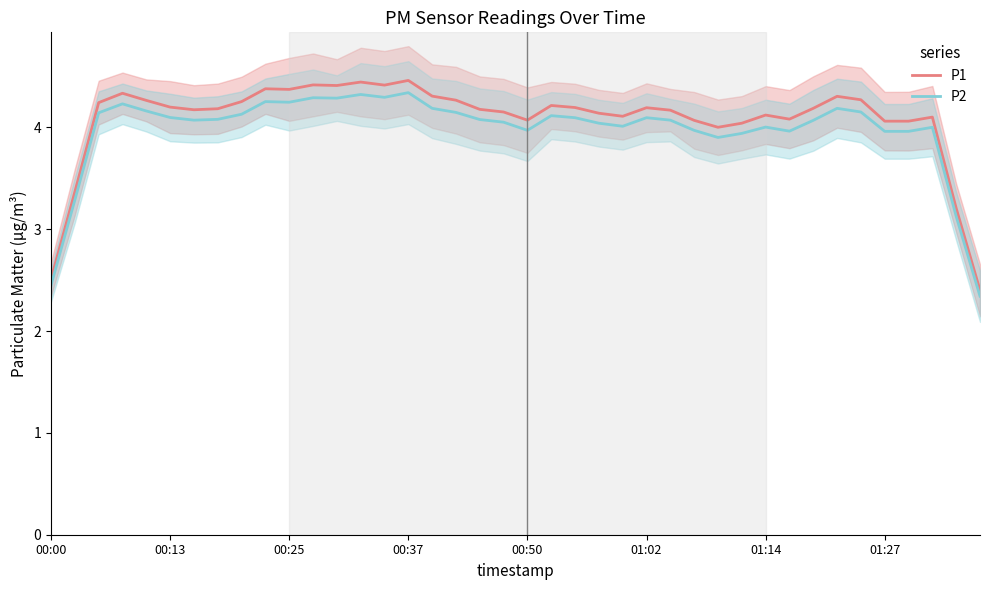

What is the minimum value for P1?

2.4